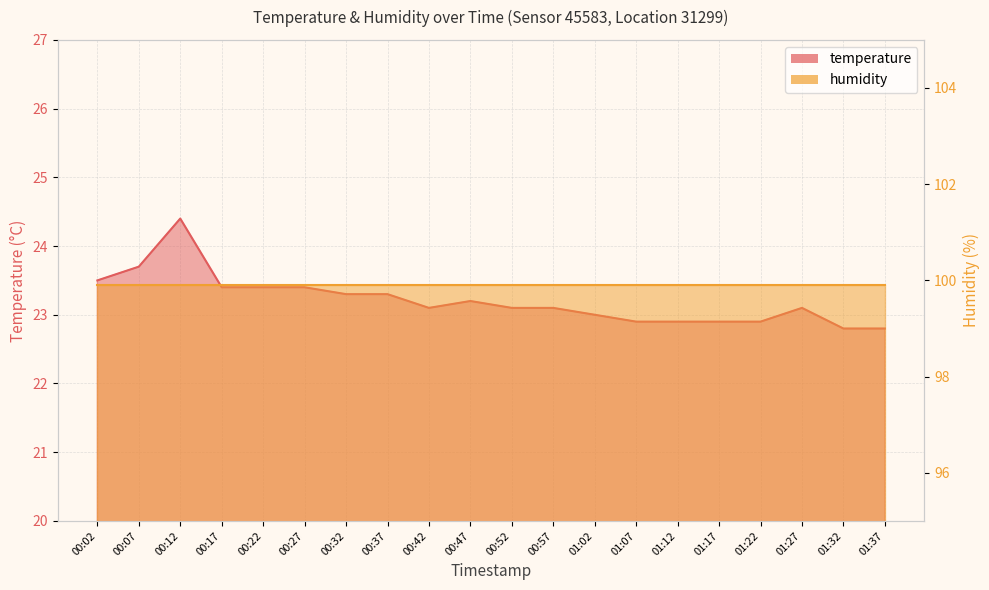

True or false: the data has more than 1 interior local peaks.

True